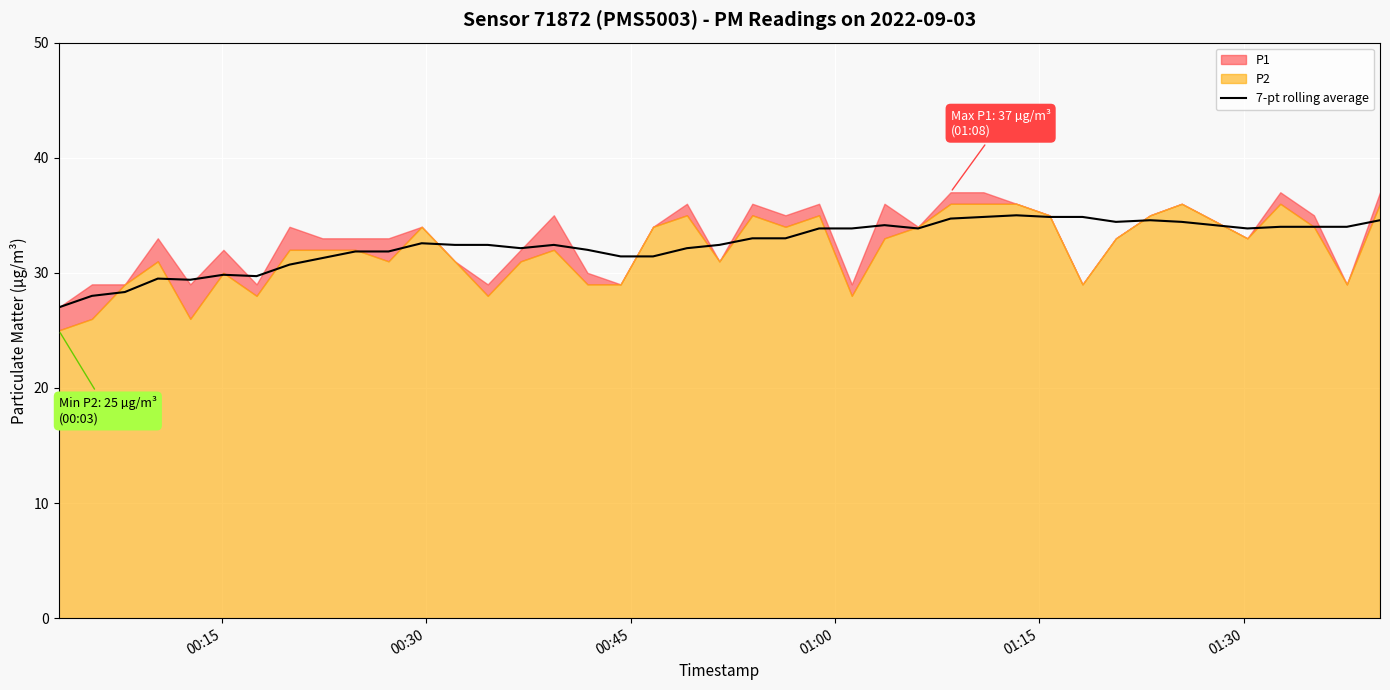

How many data points are less than 32?

13